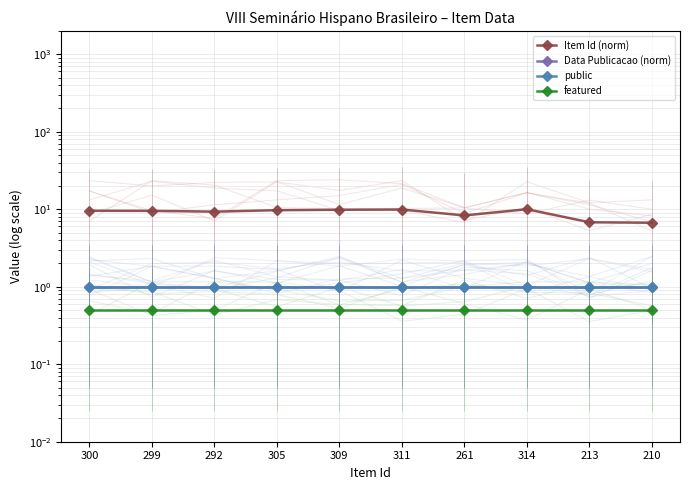

List the labels in order of Data Publicacao (norm) value, smallest first.

300, 299, 292, 305, 309, 311, 261, 314, 213, 210